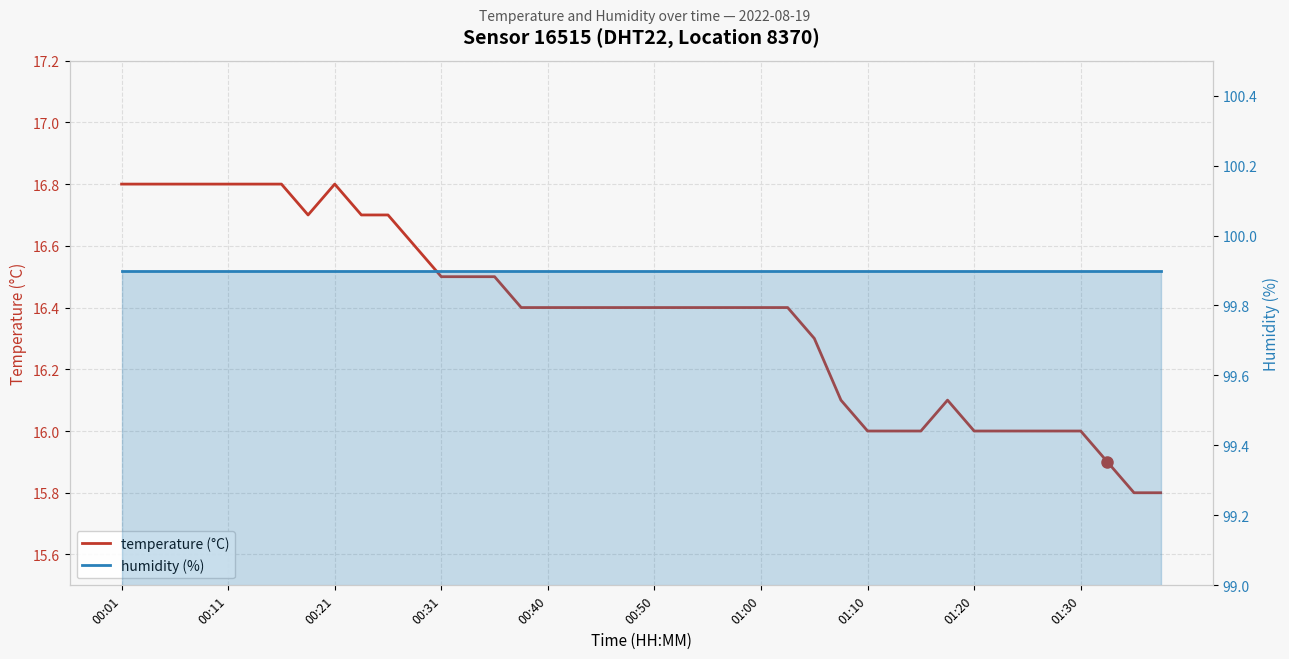

True or false: temperature (°C) and humidity (%) intersect in this chart.

False